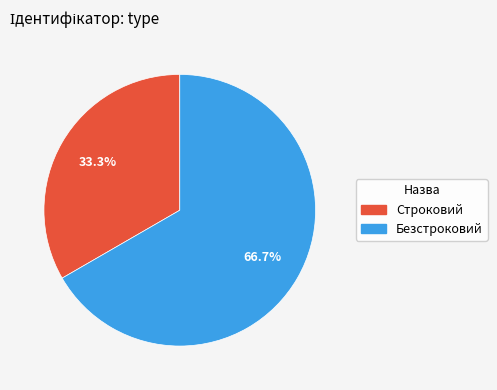

Between Строковий and Безстроковий, which is larger?

Безстроковий